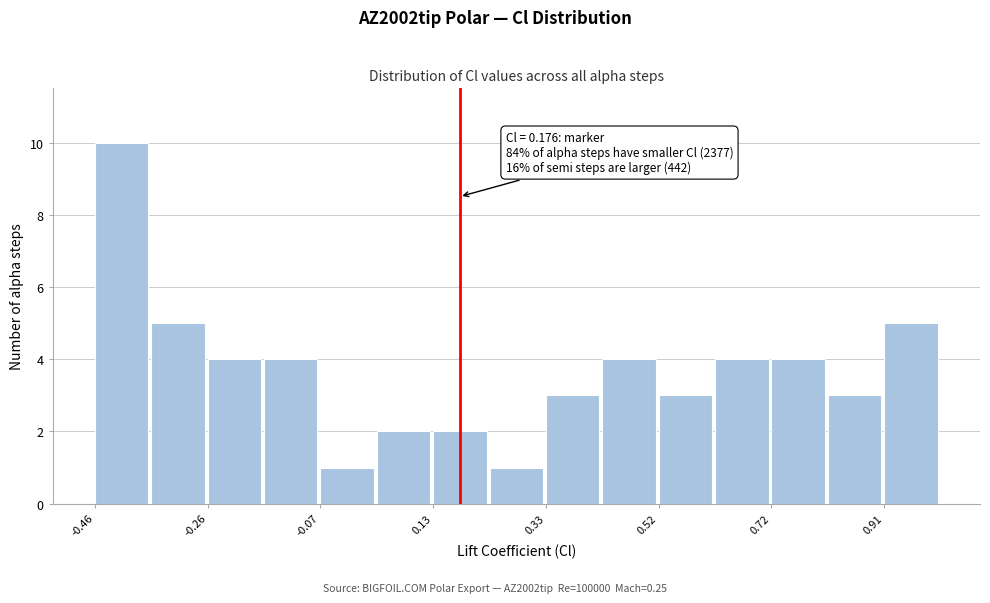

Which range on the x-axis has the tallest bar?

-0.46 to -0.36